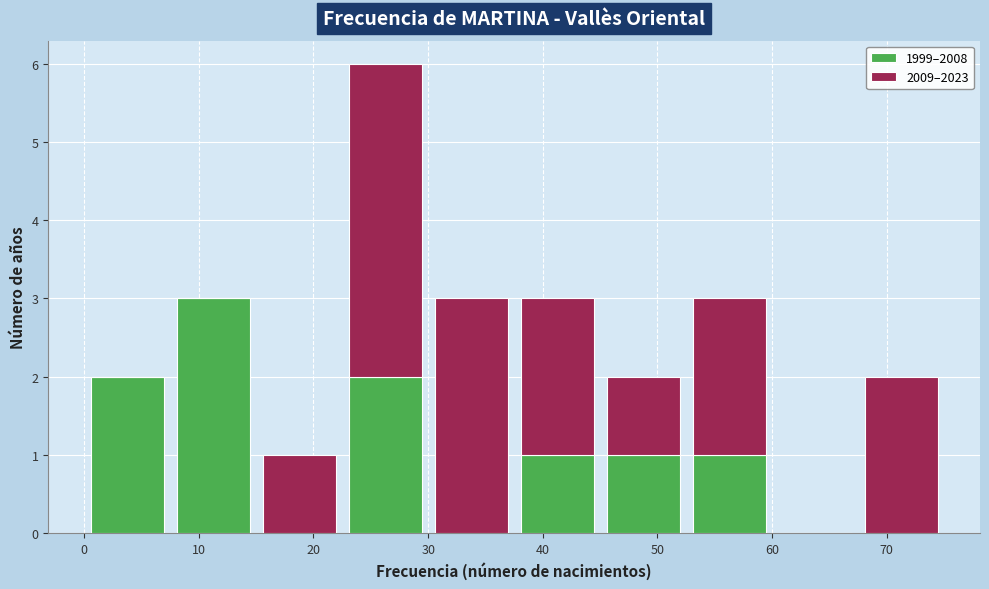

What is the total height of the stacked bar covering 52.5 to 60.0 on the x-axis? Neither the bar edges nor the heights are printed on the chart, so give them approximately, as read against the axes.

3